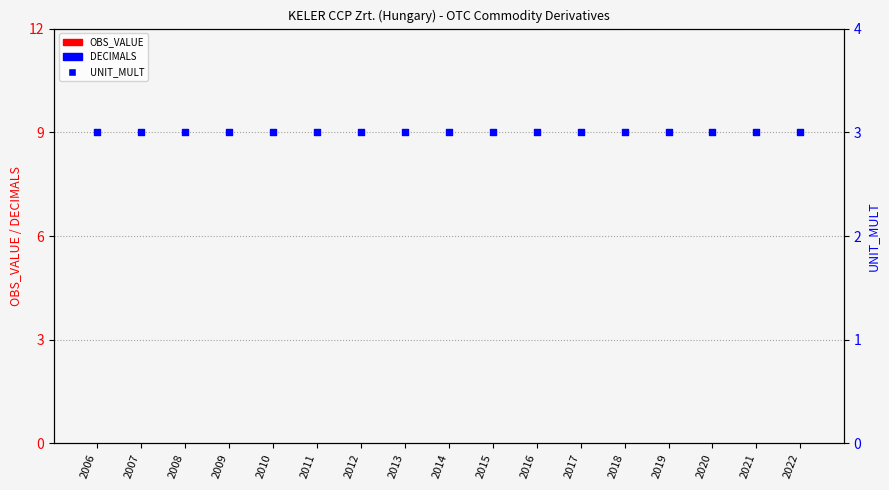

What is the total value across all series at 2010?

3